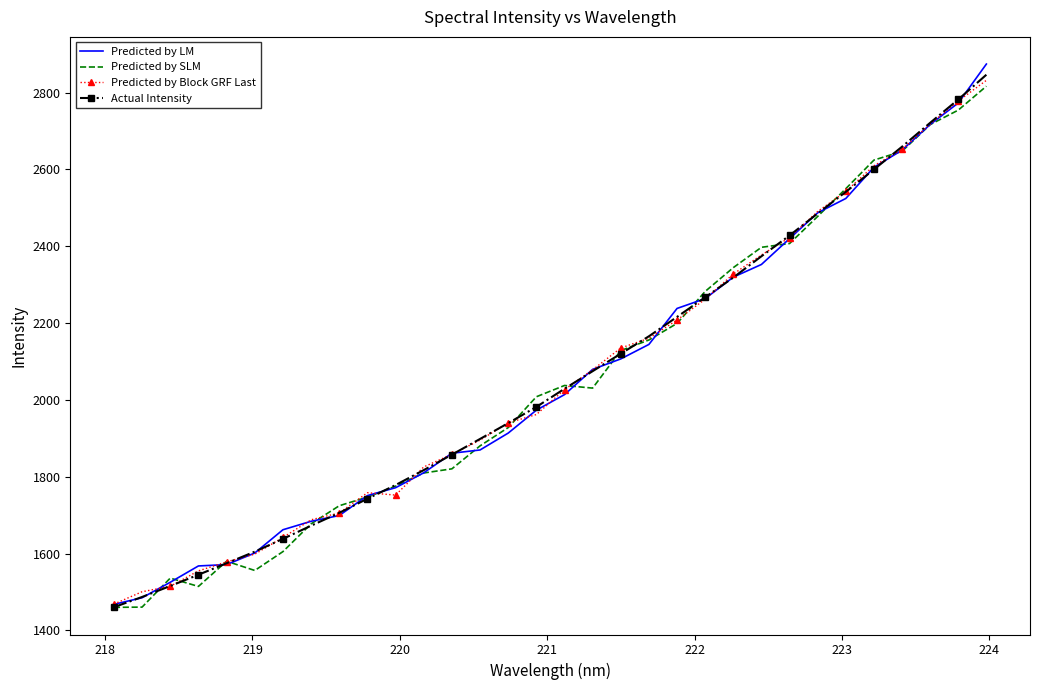

What is the greatest value displayed?

2874.2